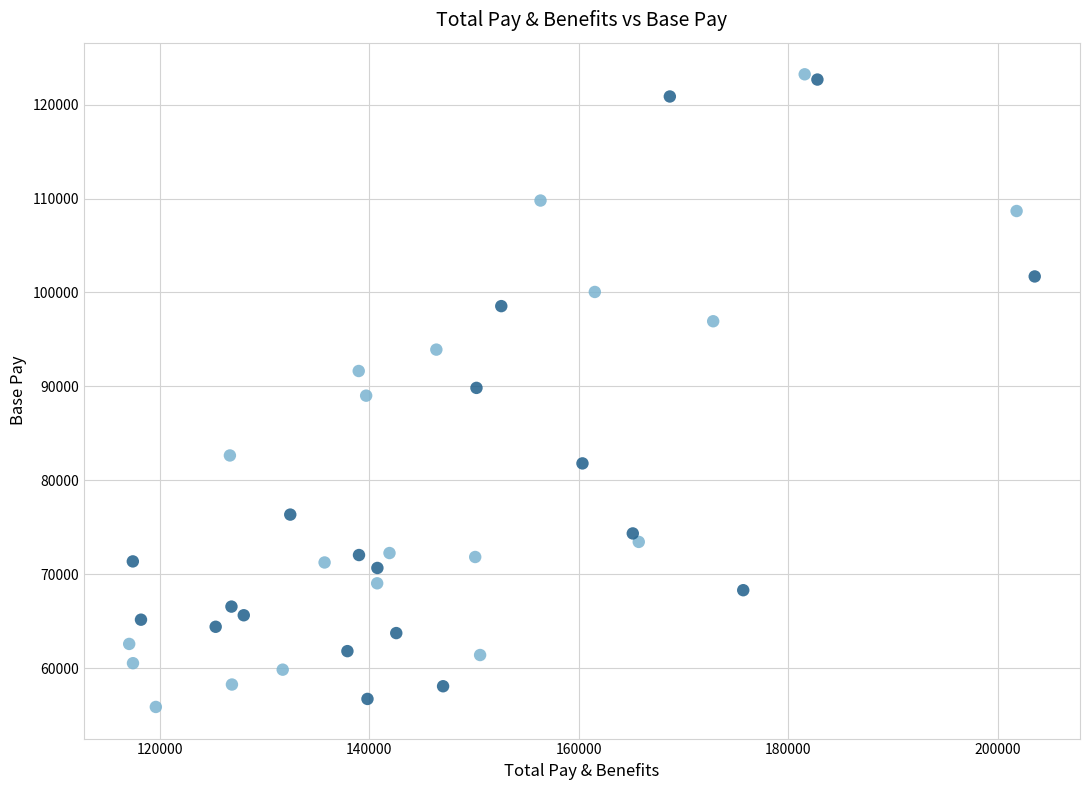

What is the range of Y values (max minus min)?

67378.8